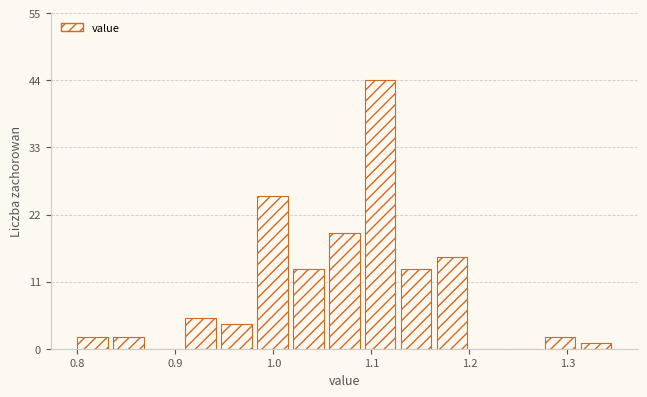

Around what value on the x-axis is the tallest bar? Give the approximate position of its centre, as read against the axis.

1.11